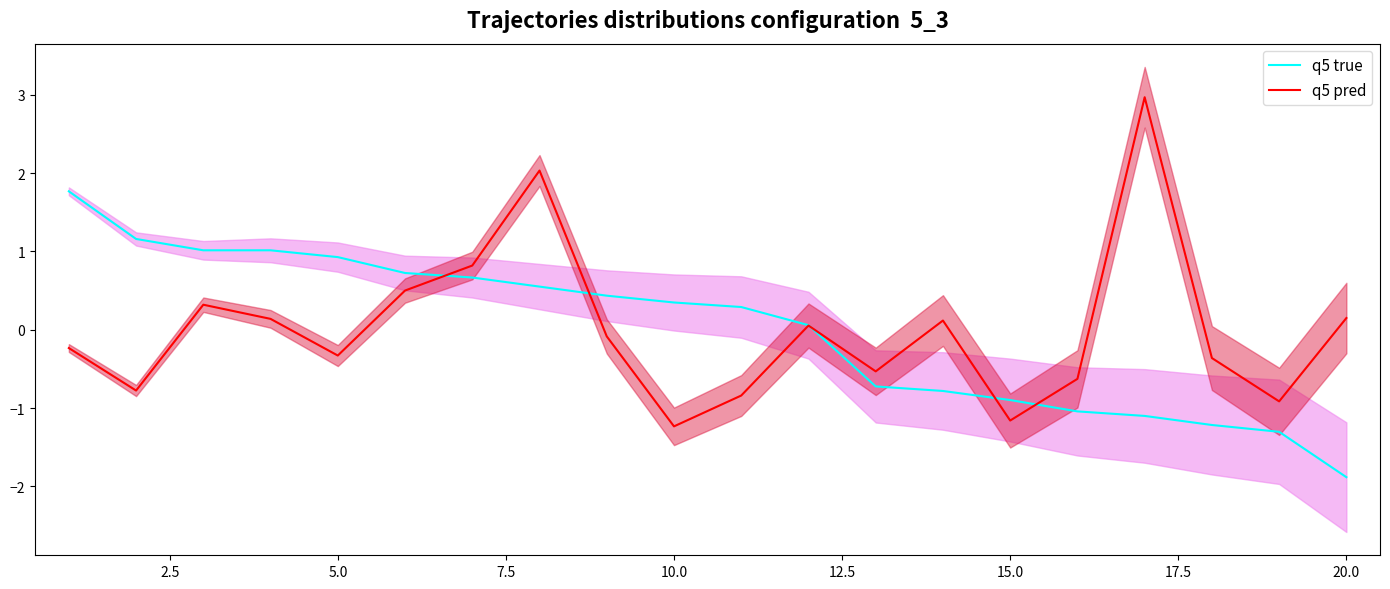

What is the minimum value for q5 true?

-1.9